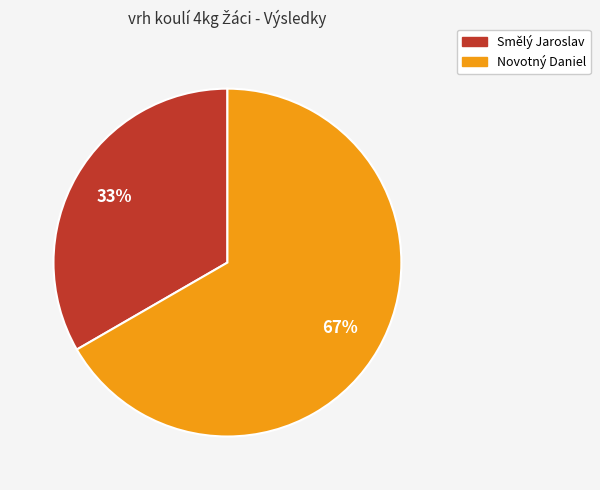

Is the sum of Novotný Daniel and Smělý Jaroslav greater than half?

Yes